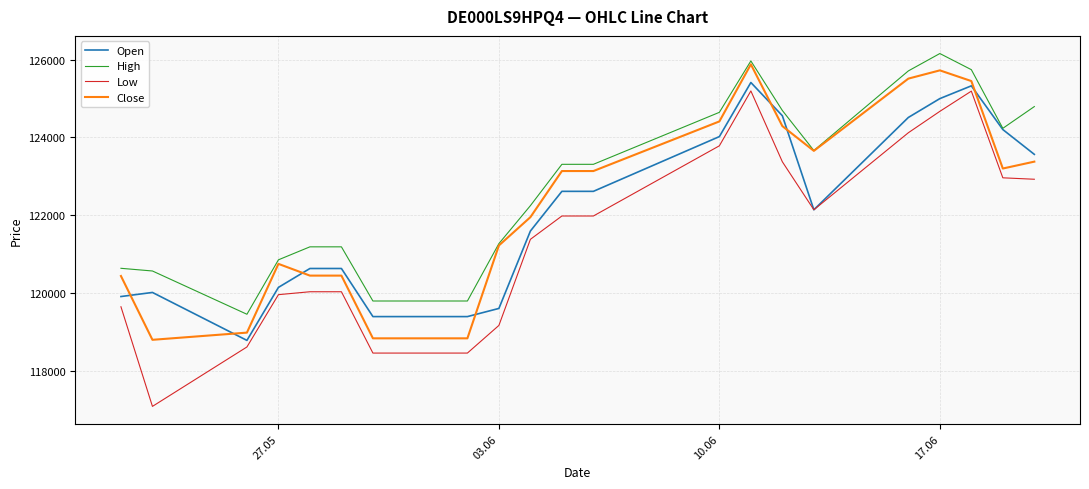

What is the highest value of the Open series?

125413